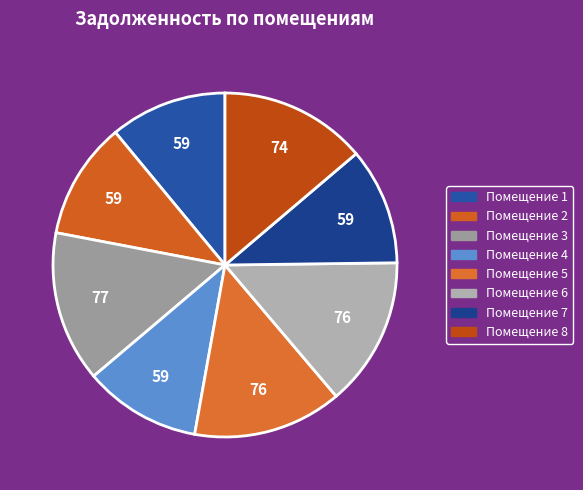

How many segments does this pie chart have?

8